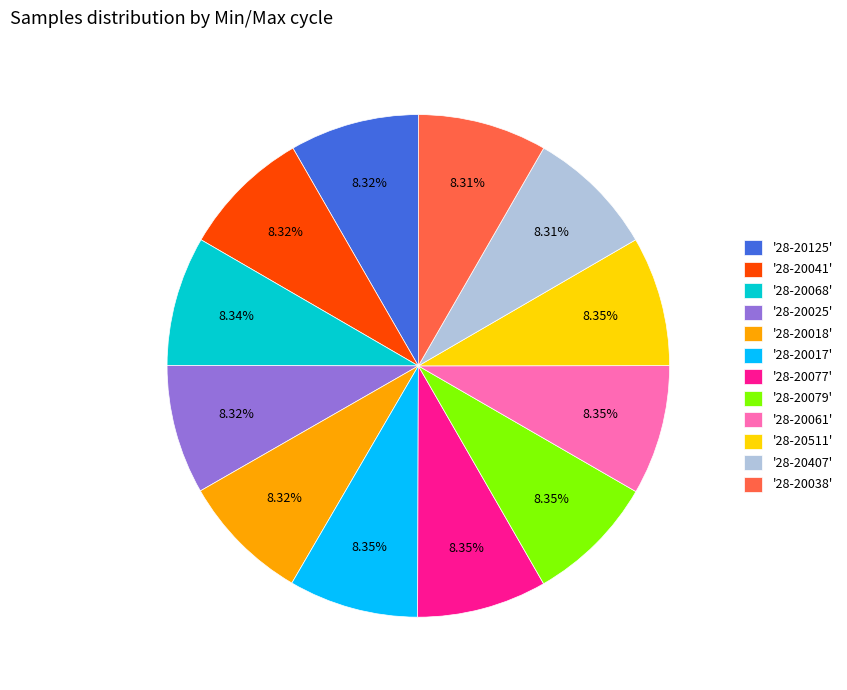

How many segments does this pie chart have?

12